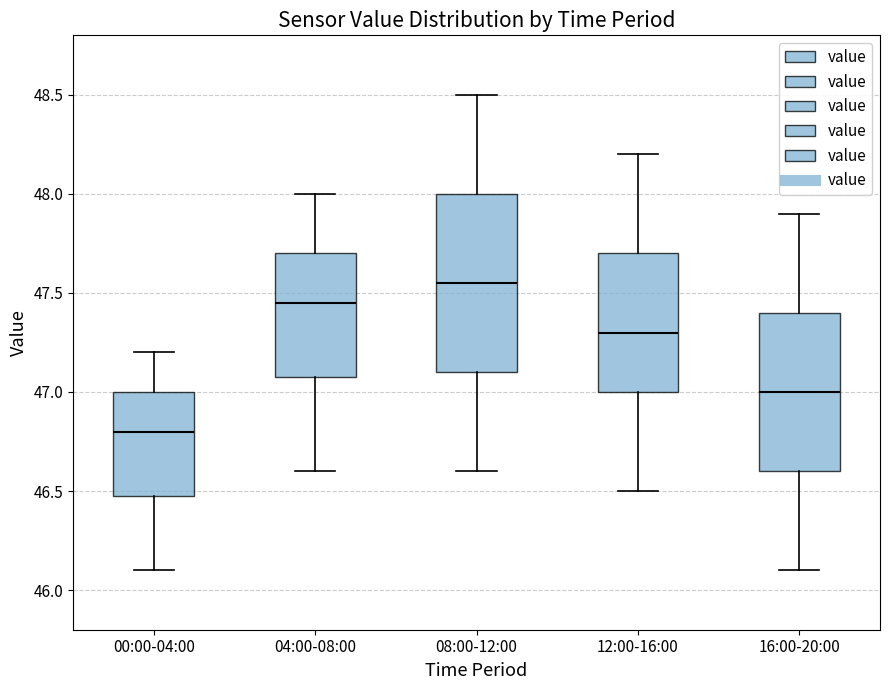

Reading left to right, transcribe this box plot: for each box, give where its median line is, the range the box spans, and where its two whiskers end, as read against the y-axis. The values are not printed on the chart, so give them approximately, as read against the axis.

00:00-04:00: median 46.80, box 46.50 to 47.00, whiskers 46.10 to 47.20
04:00-08:00: median 47.45, box 47.10 to 47.70, whiskers 46.60 to 48.00
08:00-12:00: median 47.55, box 47.10 to 48.00, whiskers 46.60 to 48.50
12:00-16:00: median 47.30, box 47.00 to 47.70, whiskers 46.50 to 48.20
16:00-20:00: median 47.00, box 46.60 to 47.40, whiskers 46.10 to 47.90